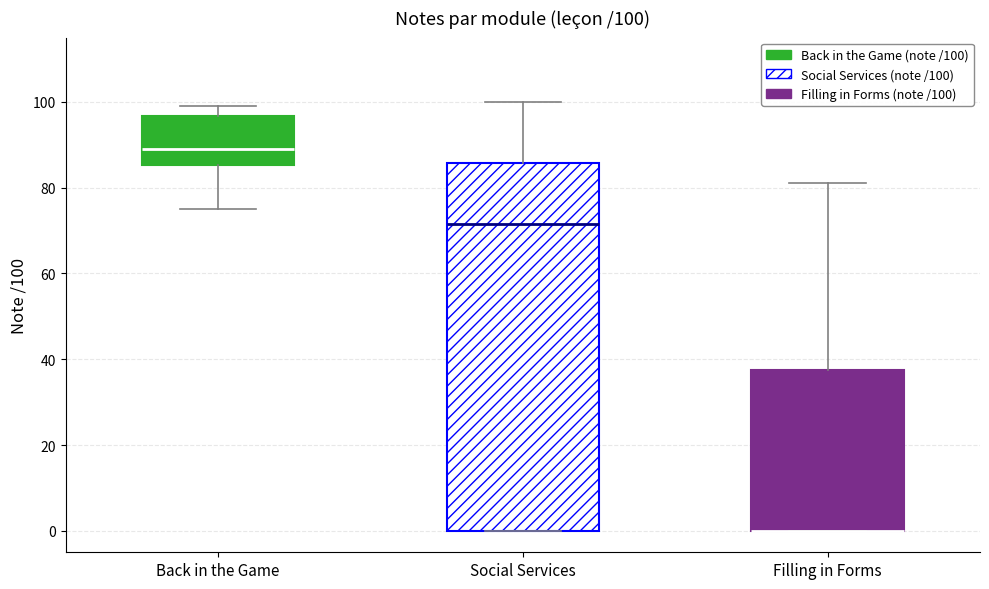

Which box is the tallest, from its lower edge to its upper edge?

Social Services